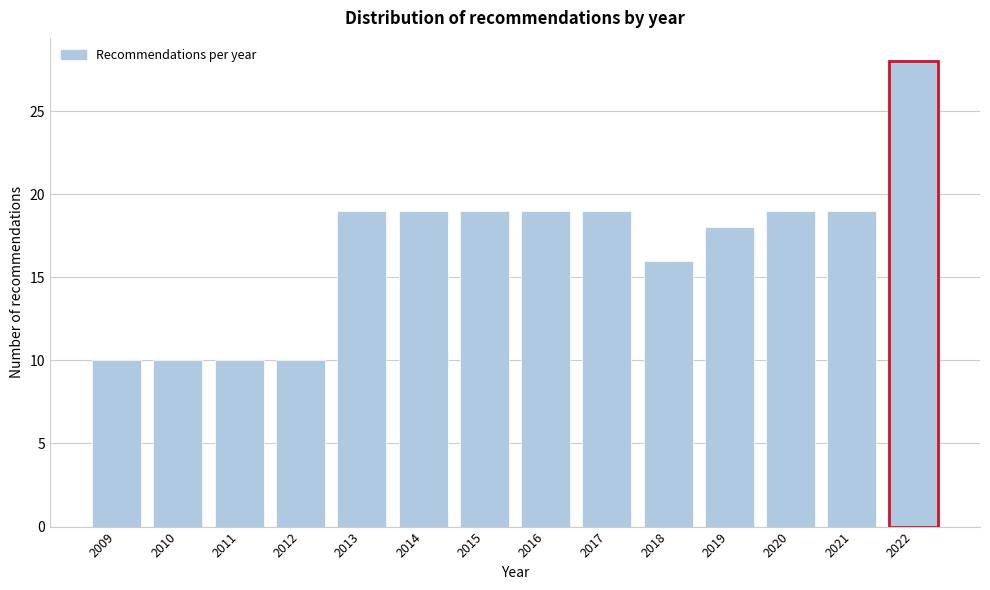

Reading right to left, what are all the values shown in this chart?

28	19	19	18	16	19	19	19	19	19	10	10	10	10